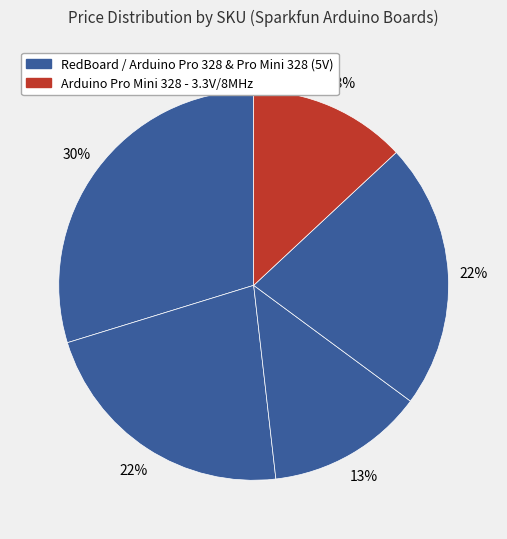

Count the number of slices in the pie.

5